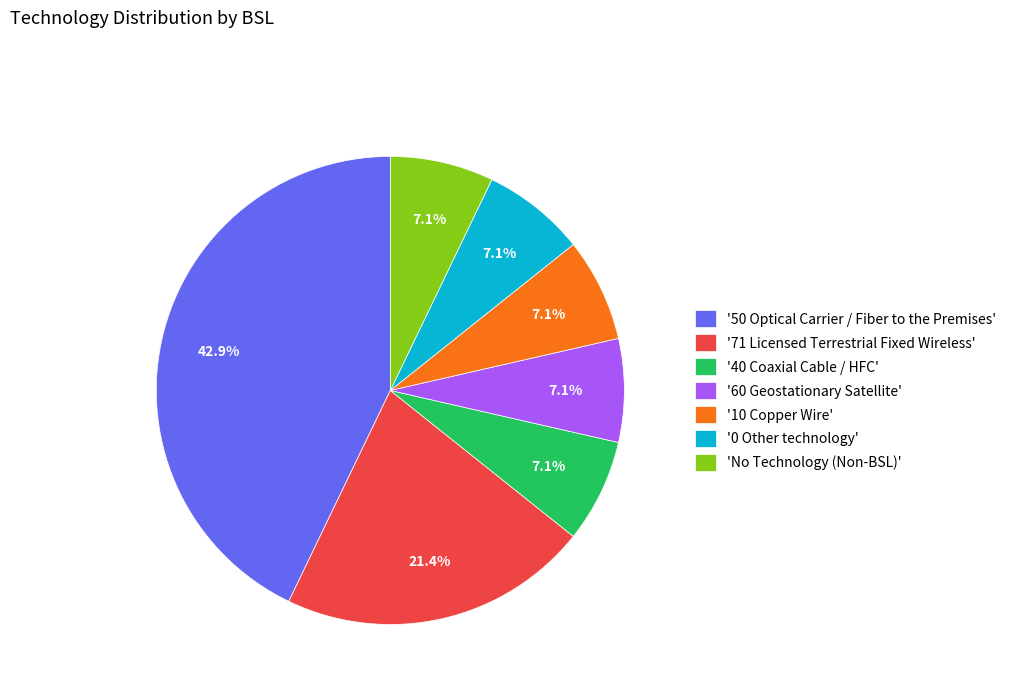

What percentage is NOT represented by 'No Technology (Non-BSL)'?

92.9%